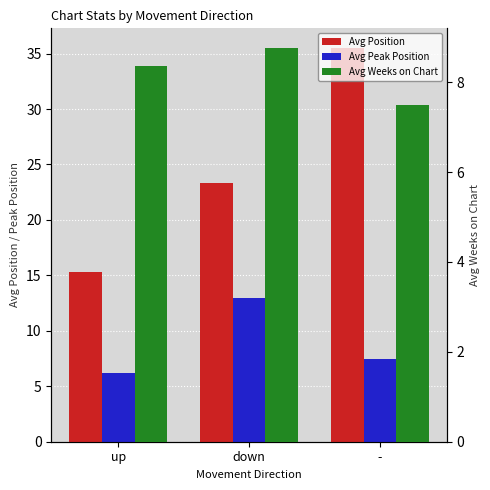

What is the sum of the Avg Peak Position values at - and up?

13.7